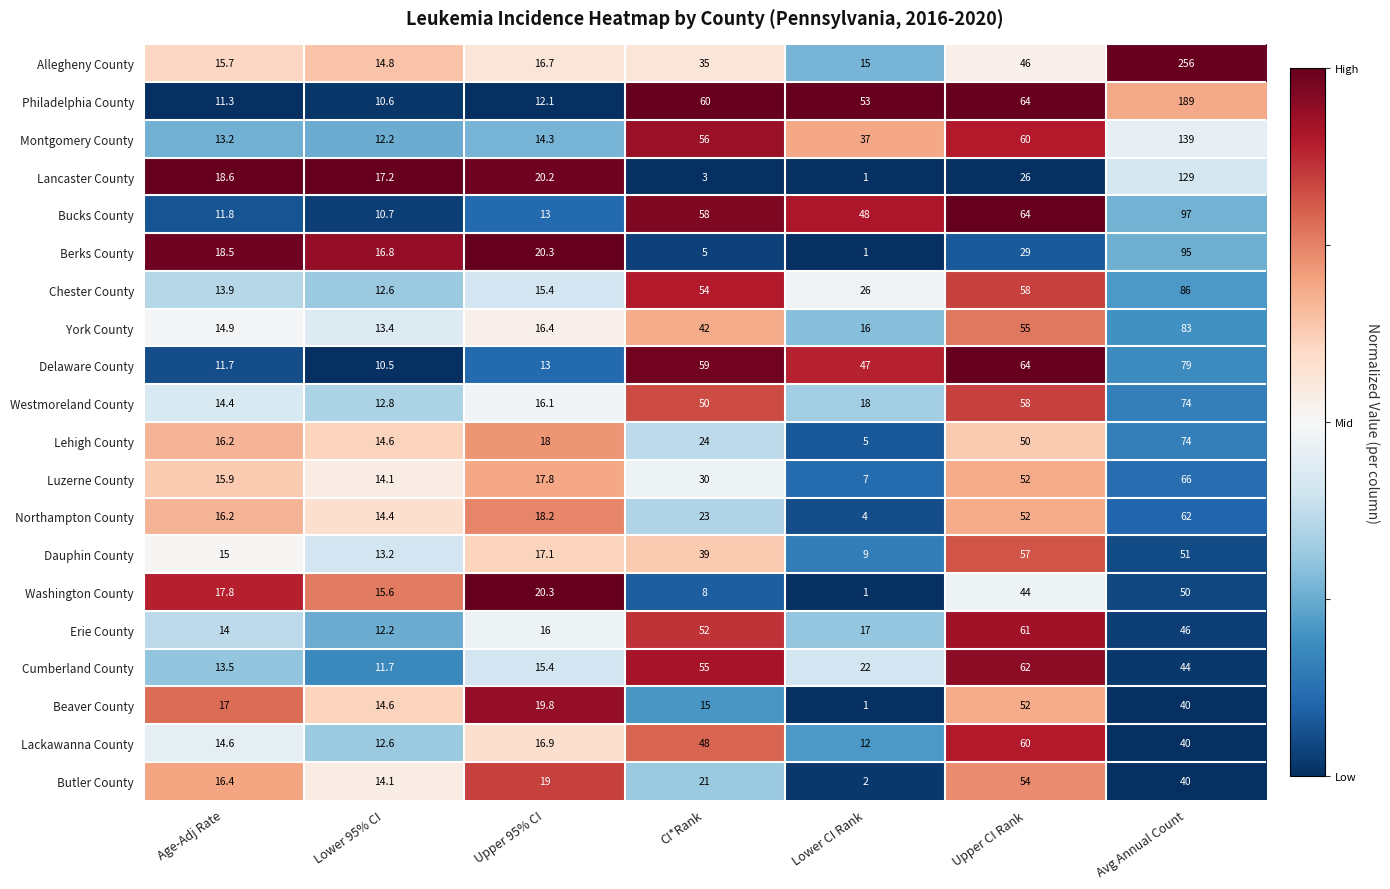

Which series has the largest total across all categories?

Philadelphia County